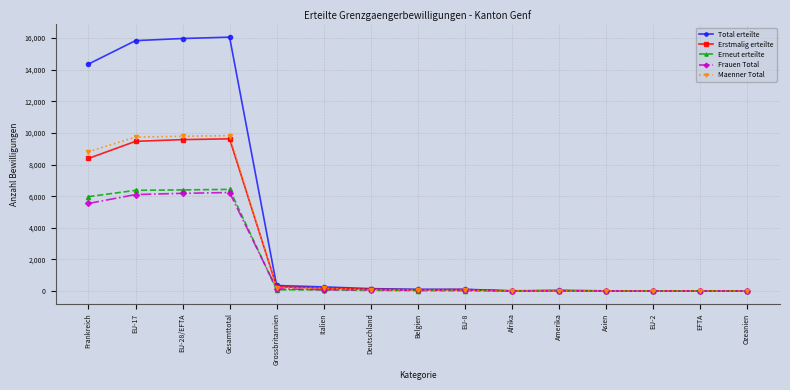

Is it true that Maenner Total equals 3 at Asien?

True